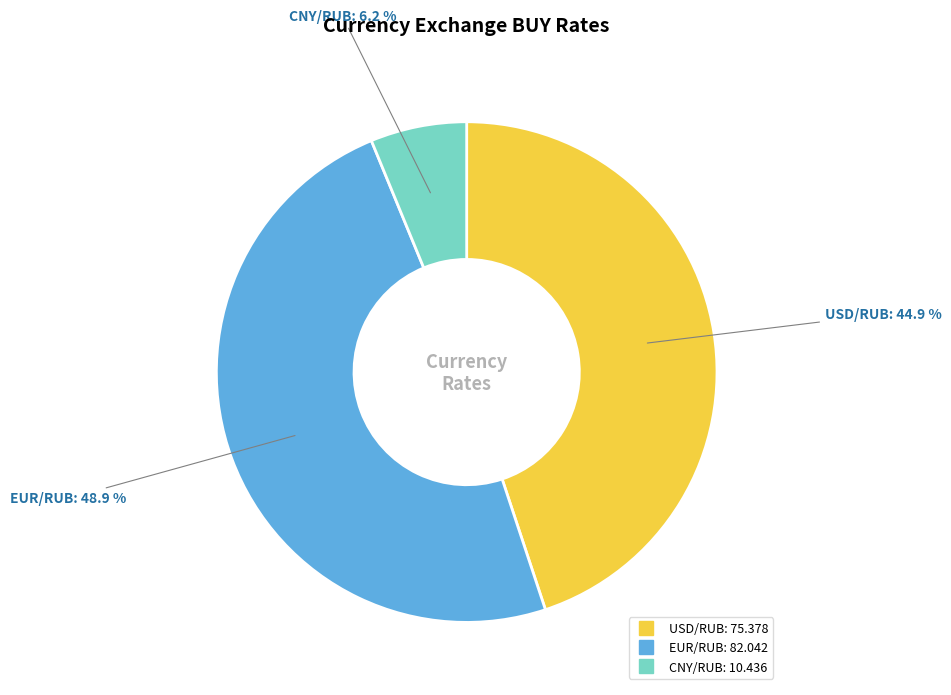

Rank the categories by value from lowest to highest.

CNY/RUB, USD/RUB, EUR/RUB